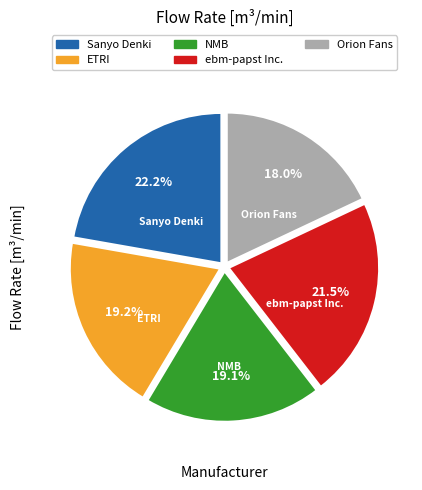

Which has a higher value, NMB or ebm-papst Inc.?

ebm-papst Inc.